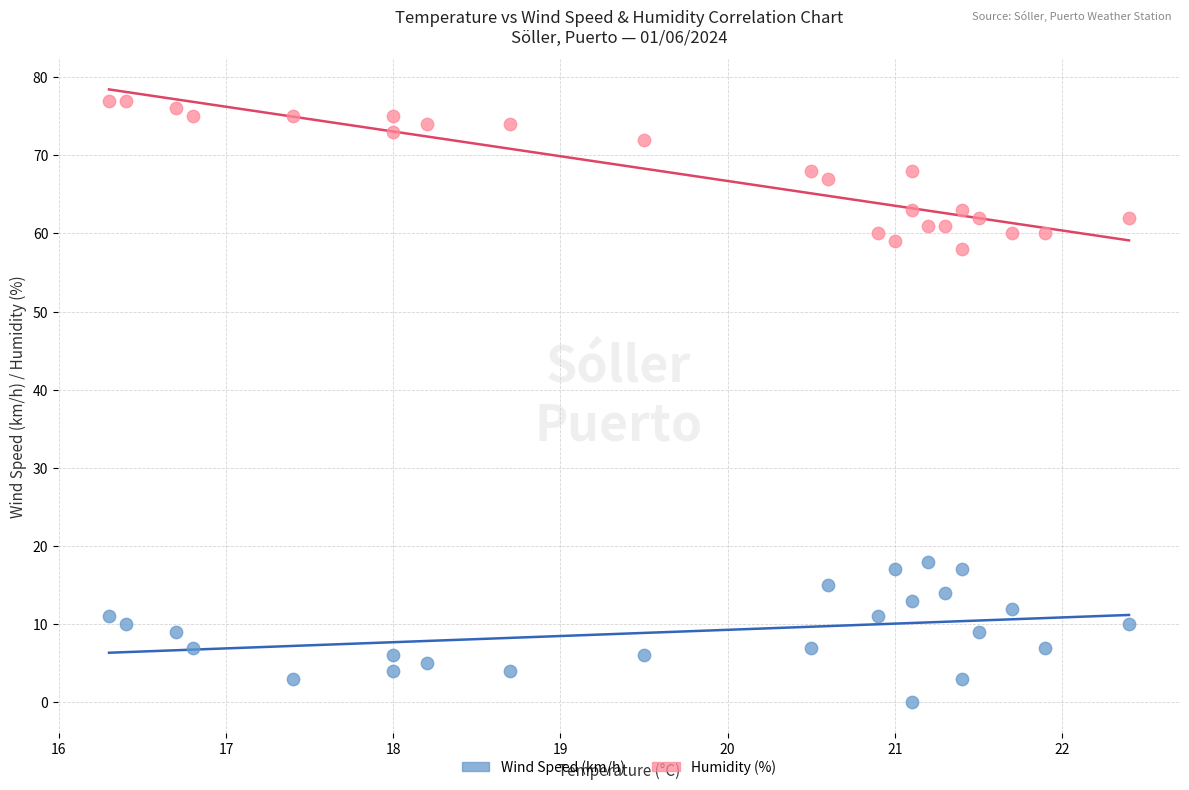

Which series contains the highest Y value?

Humidity (%)